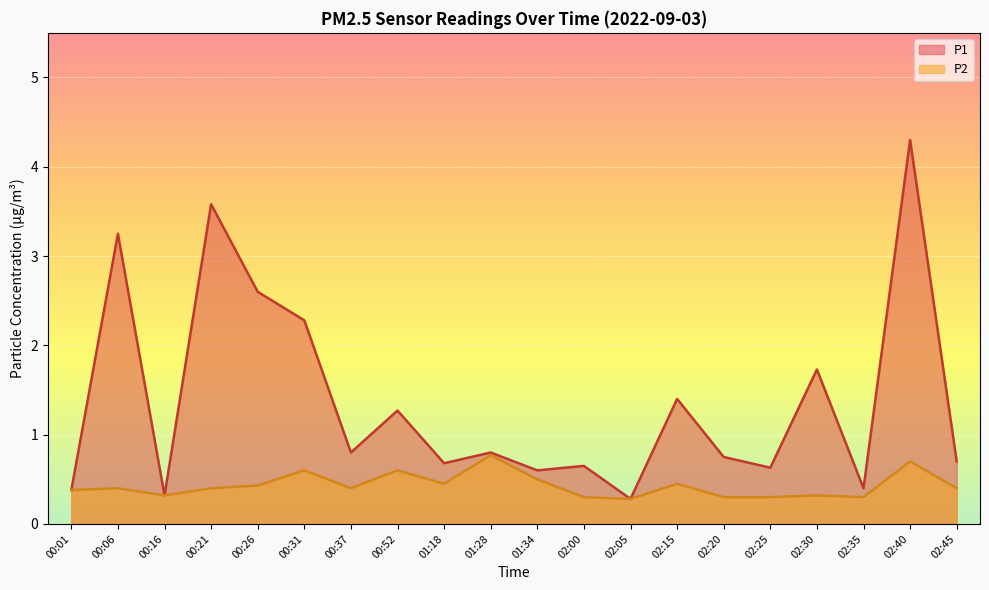

Rank the categories by P2 value from highest to lowest.

01:28, 02:40, 00:31, 00:52, 01:34, 01:18, 02:15, 00:26, 00:06, 00:21, 00:37, 02:45, 00:01, 00:16, 02:30, 02:00, 02:20, 02:25, 02:35, 02:05